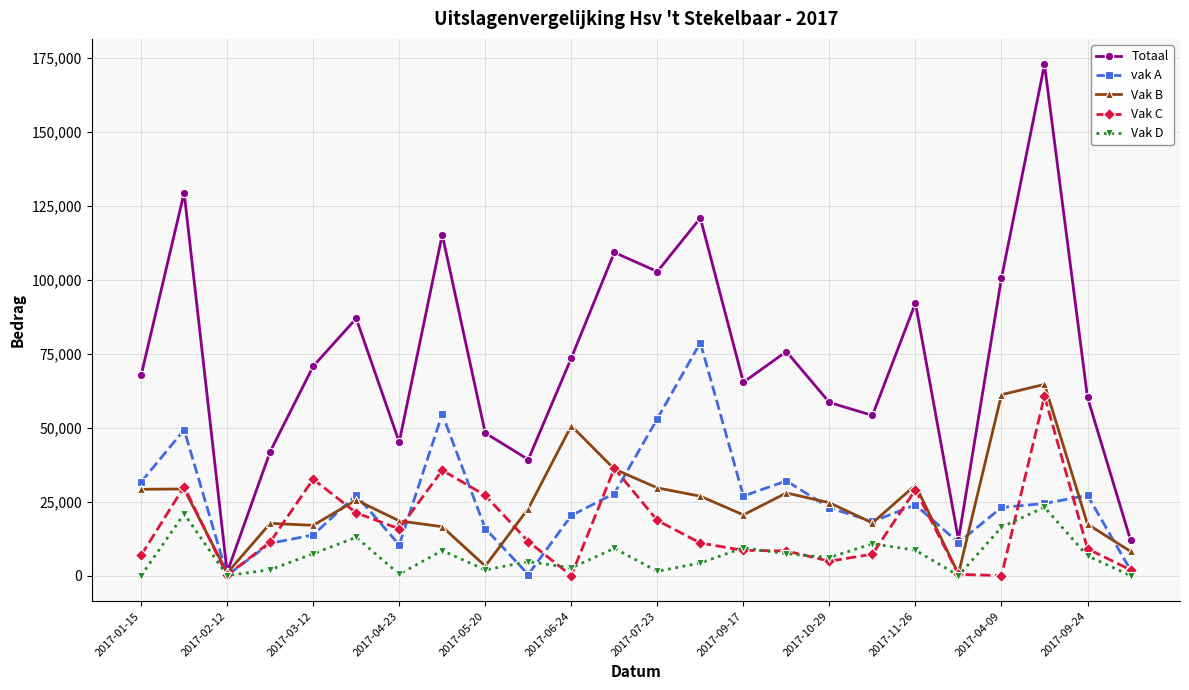

Which series has the largest total across all categories?

Totaal